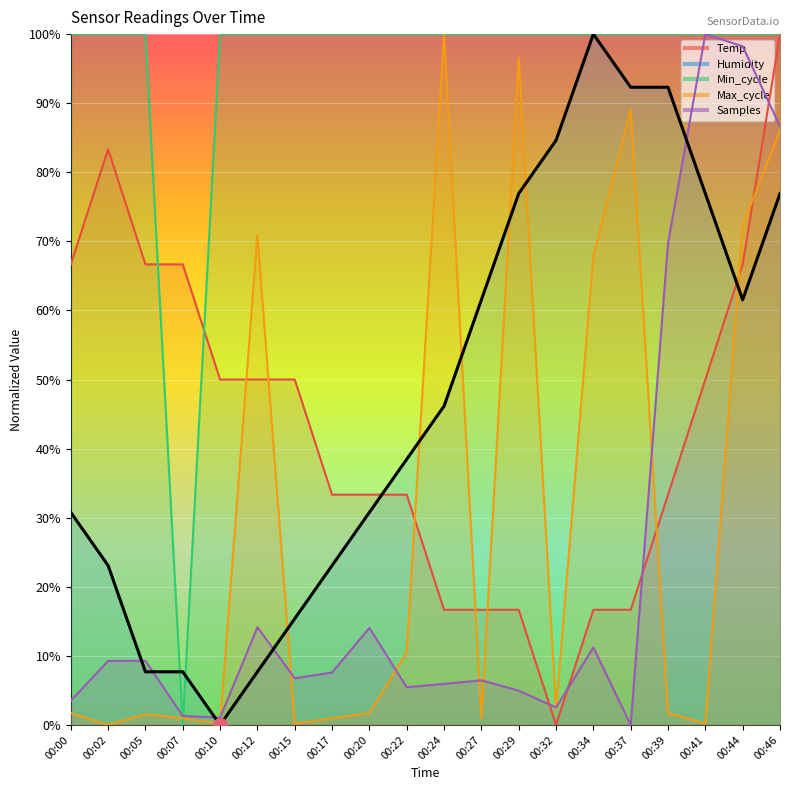

How many times do Samples and Max_cycle cross each other?

8